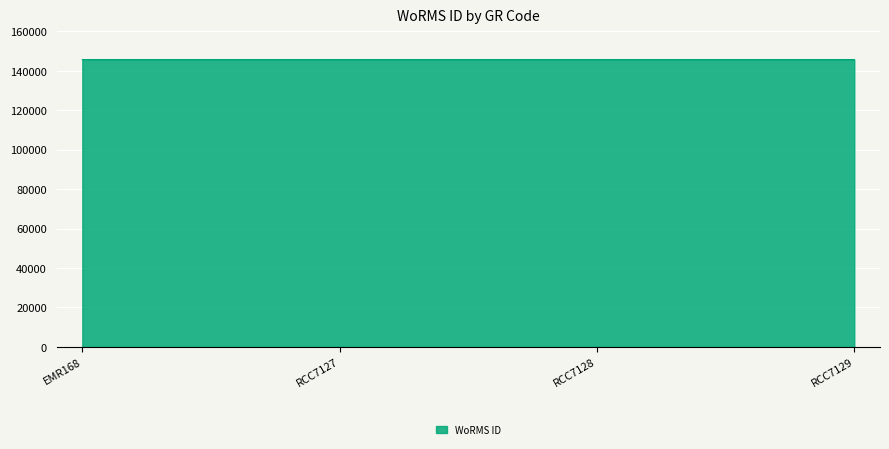

What is the sum of all values?

582939